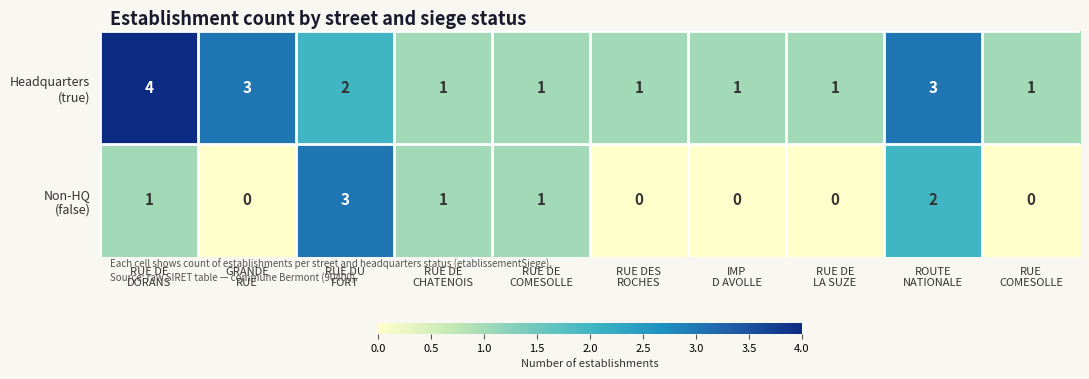

At how many categories does at least one series exceed 2?

4